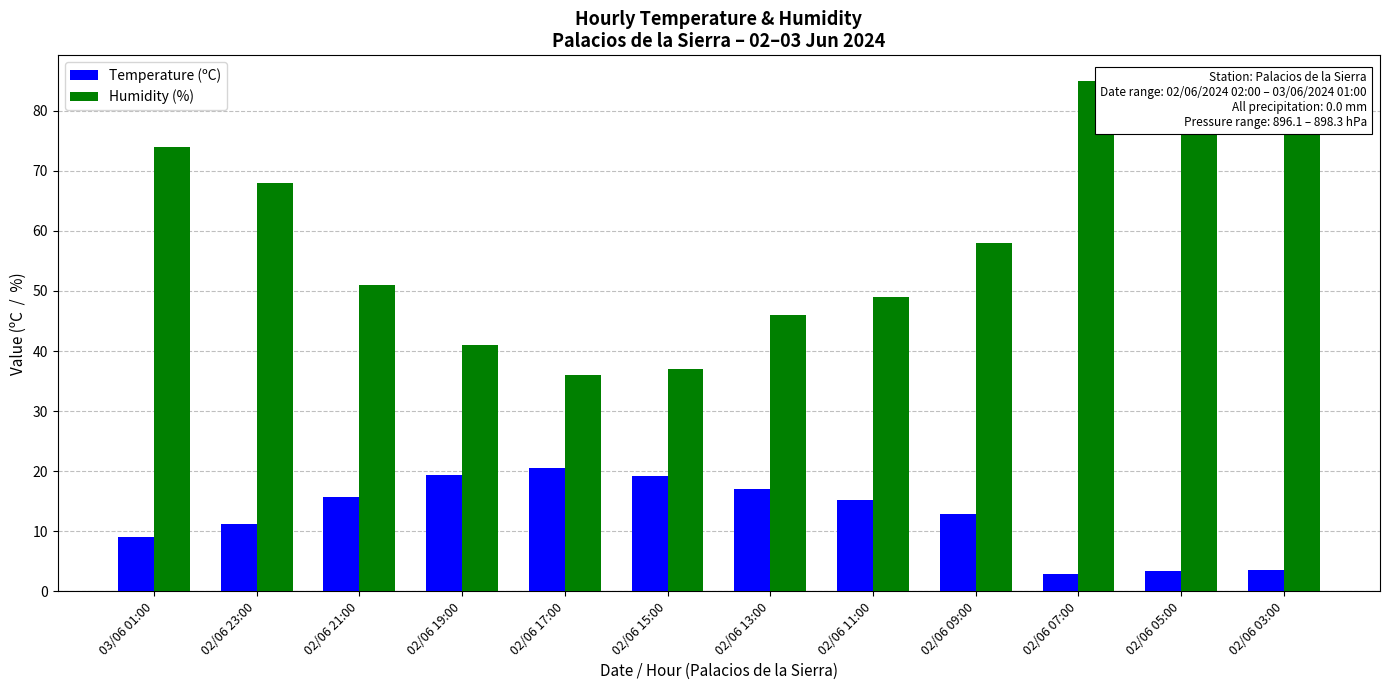

Rank the series by their maximum value, from highest to lowest.

Humidity (%), Temperature (ºC)